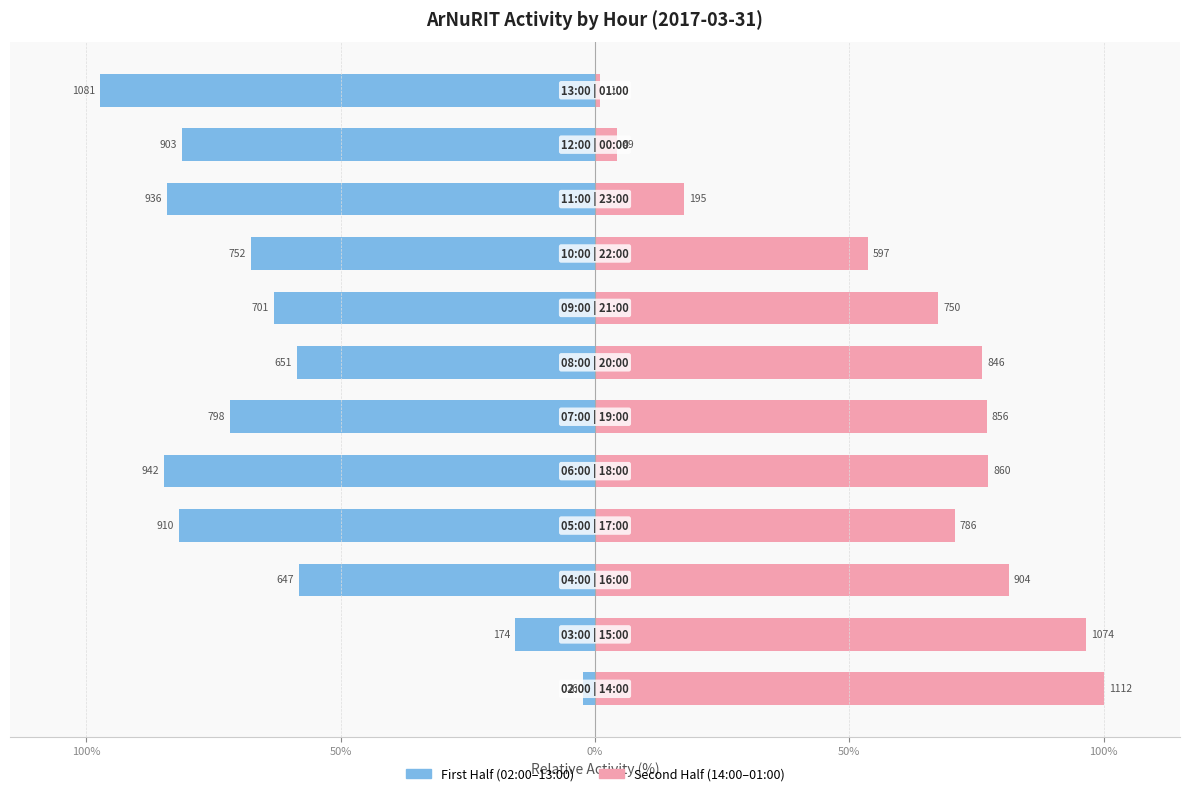

True or false: ArNuRIT (first half) has a value of -22.4 at 100%.

False